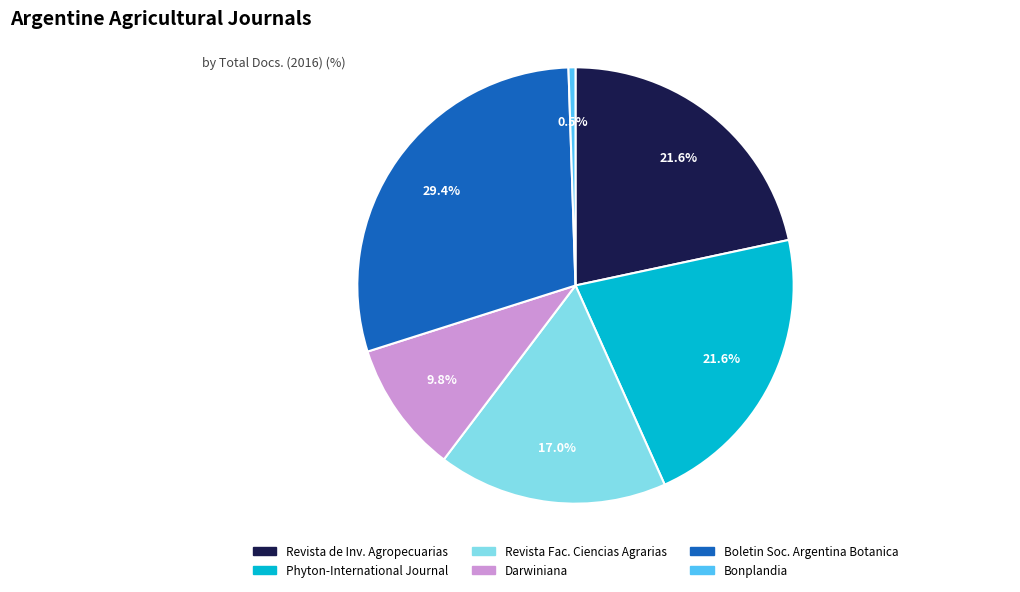

Does any single category account for the majority?

No